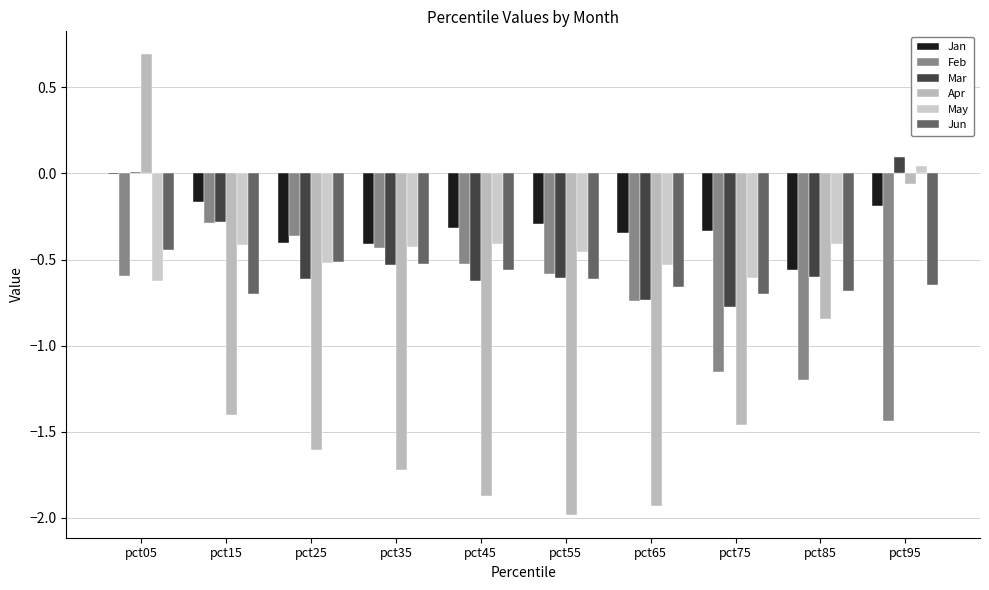

What is the sum of the Jun values at pct95 and pct35?

-1.2